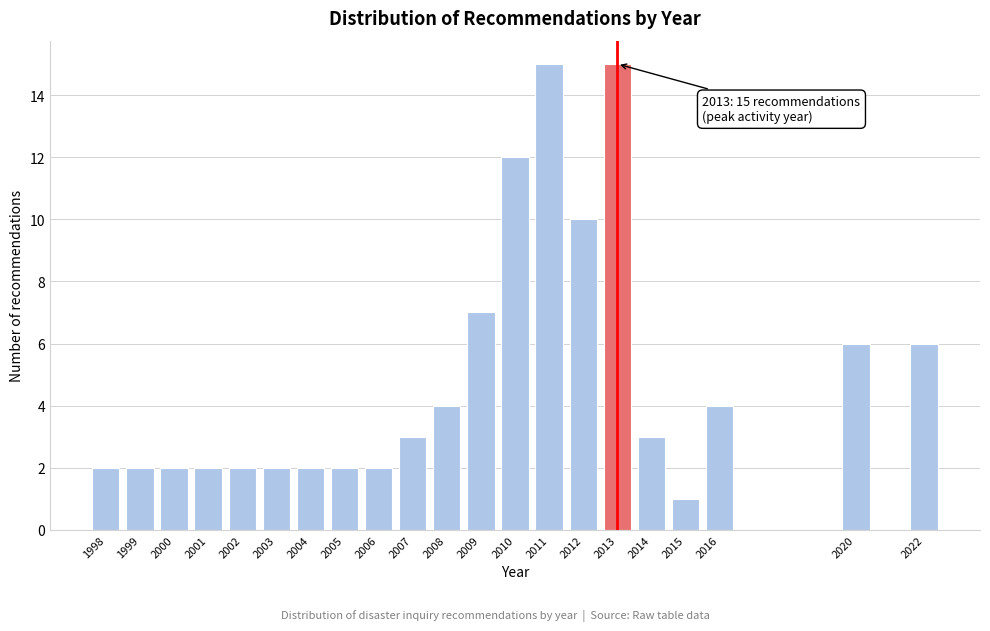

Reading left to right, what are all the values shown in this chart?

1998=2	1999=2	2000=2	2001=2	2002=2	2003=2	2004=2	2005=2	2006=2	2007=3	2008=4	2009=7	2010=12	2011=15	2012=10	2013=15	2014=3	2015=1	2016=4	2020=6	2022=6